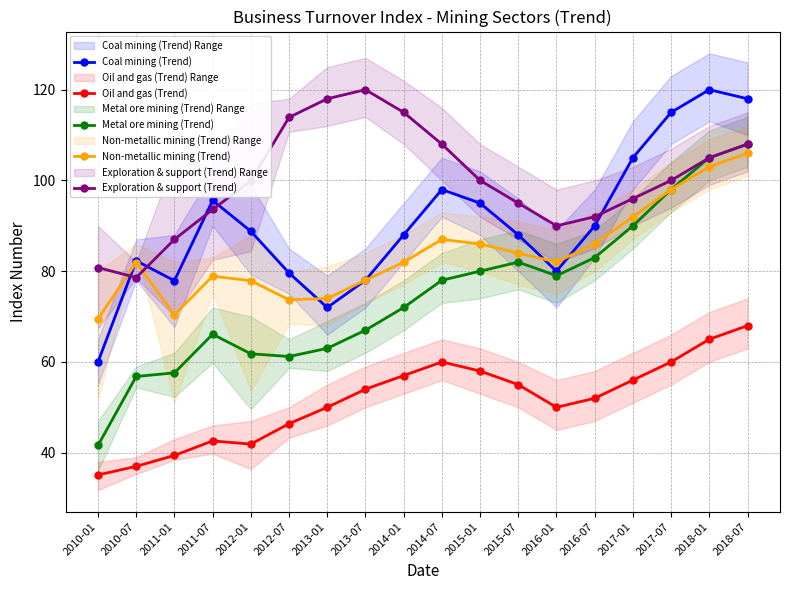

The Coal mining (Trend) series shows 88.8 at 2012-01. True or false?

True